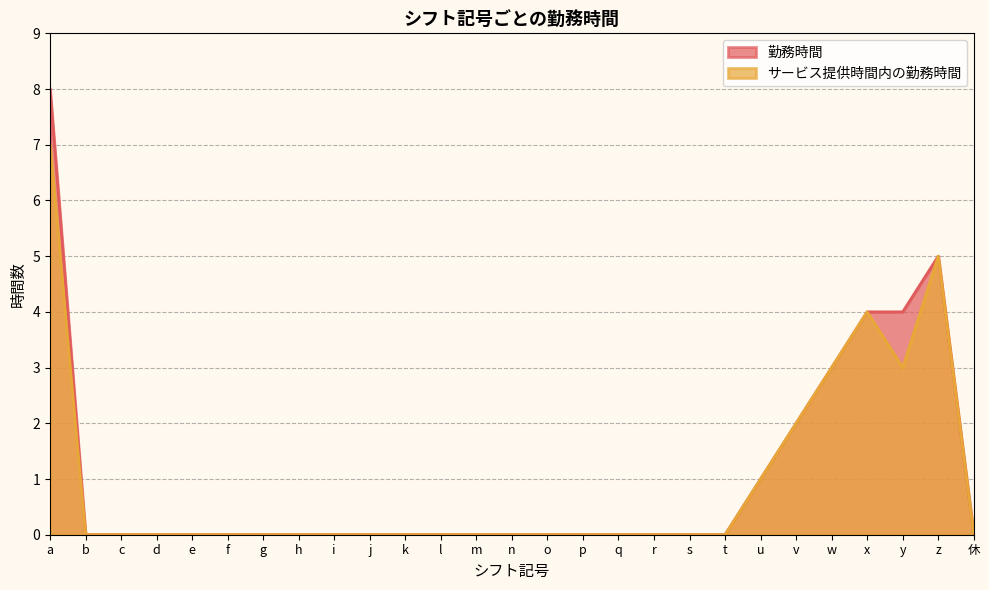

Where is the first local maximum for 勤務時間?

z